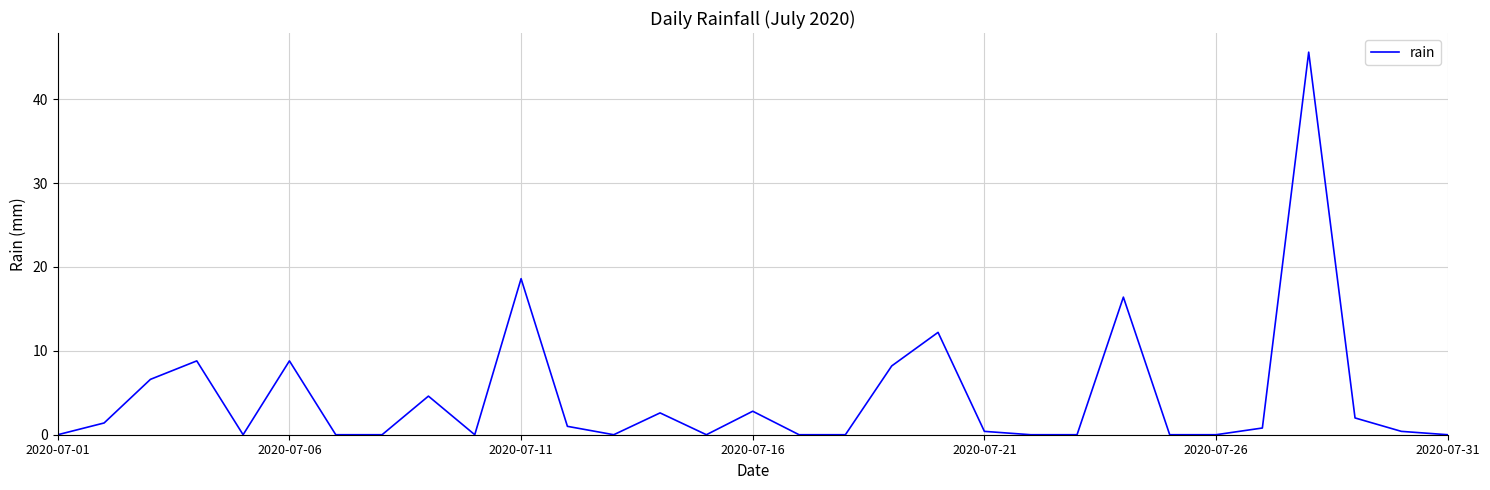

What is the maximum value shown in the chart?

45.6